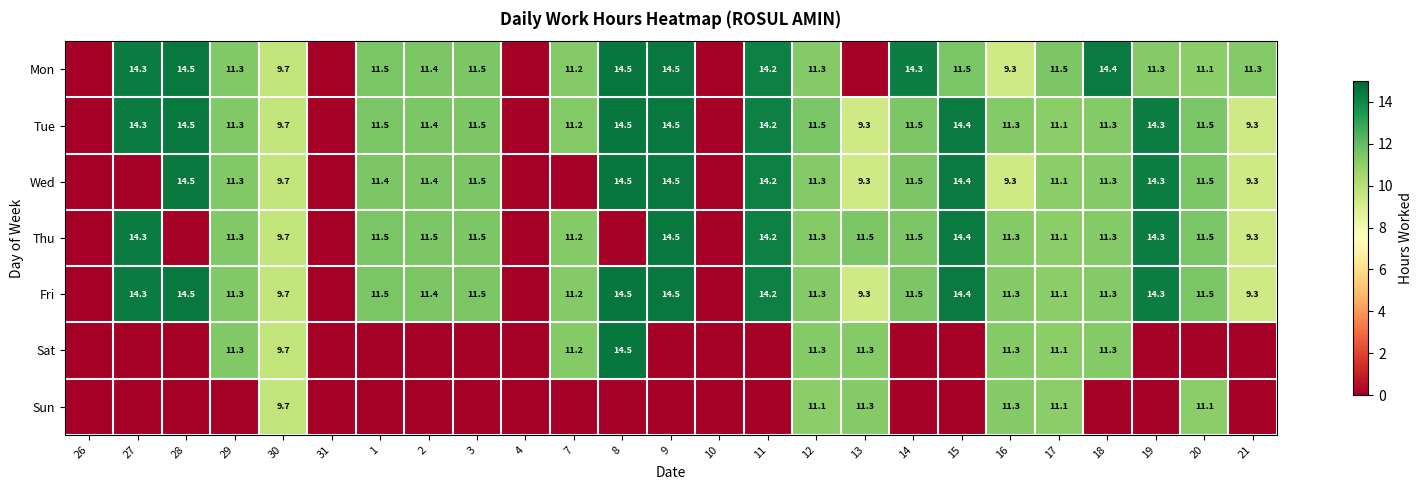

Is the value of Fri at 7 greater than the value of Sat at 29?

No